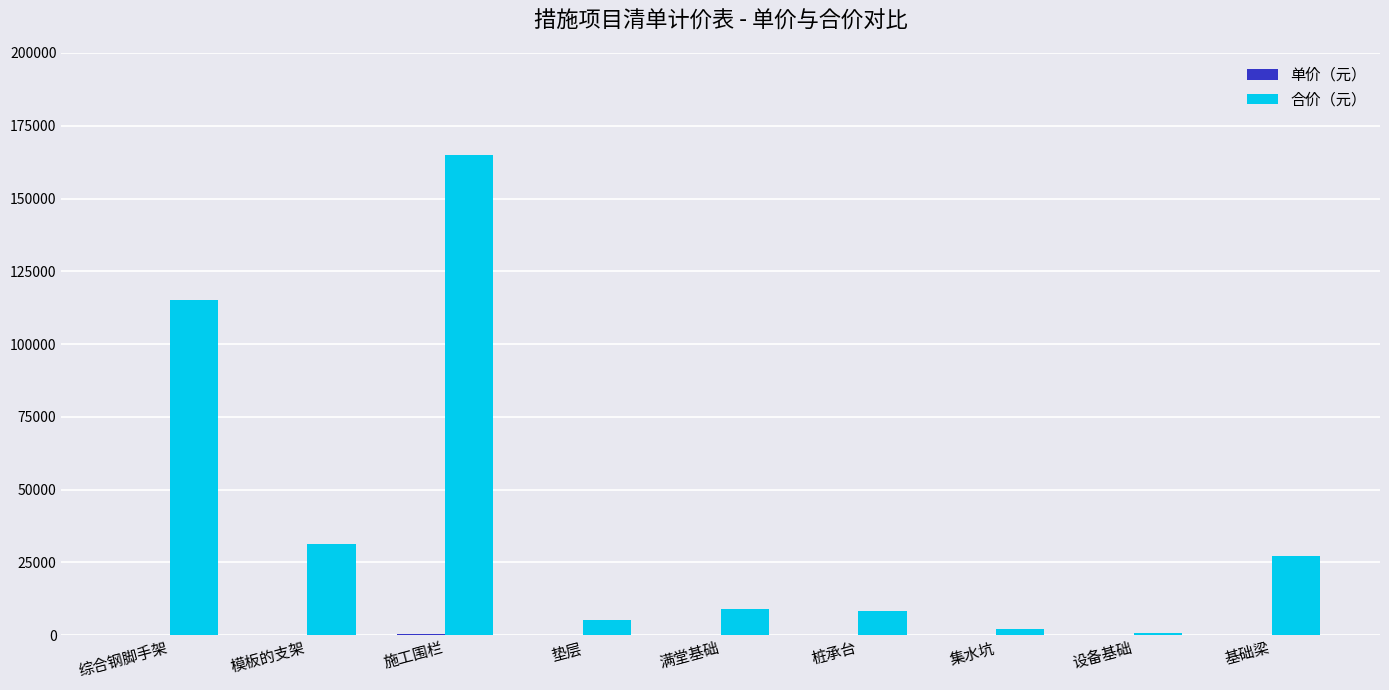

Which series changed the most between 施工围栏 and 满堂基础?

合价（元）